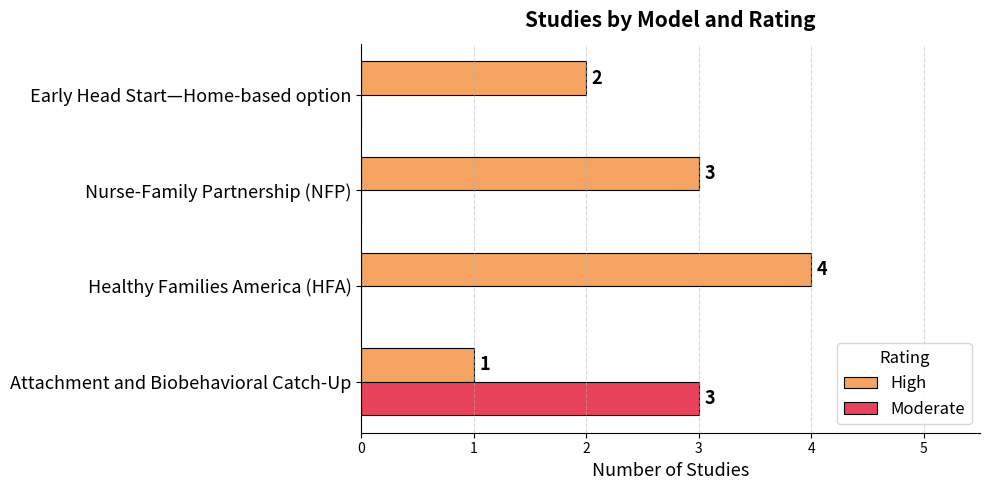

What is the total value across all series at Healthy Families America (HFA)?

4